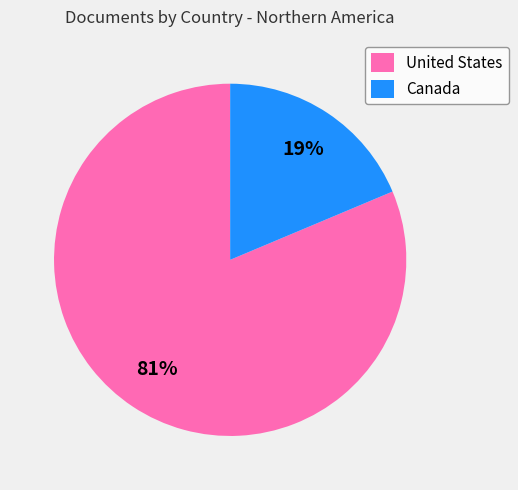

Which has a higher value, Canada or United States?

United States